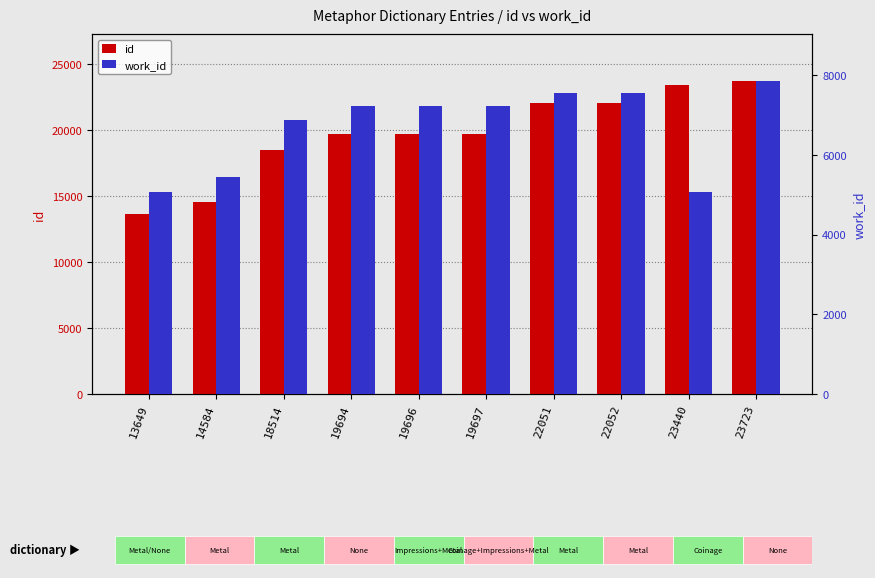

What is the lowest value of the id series?

13649